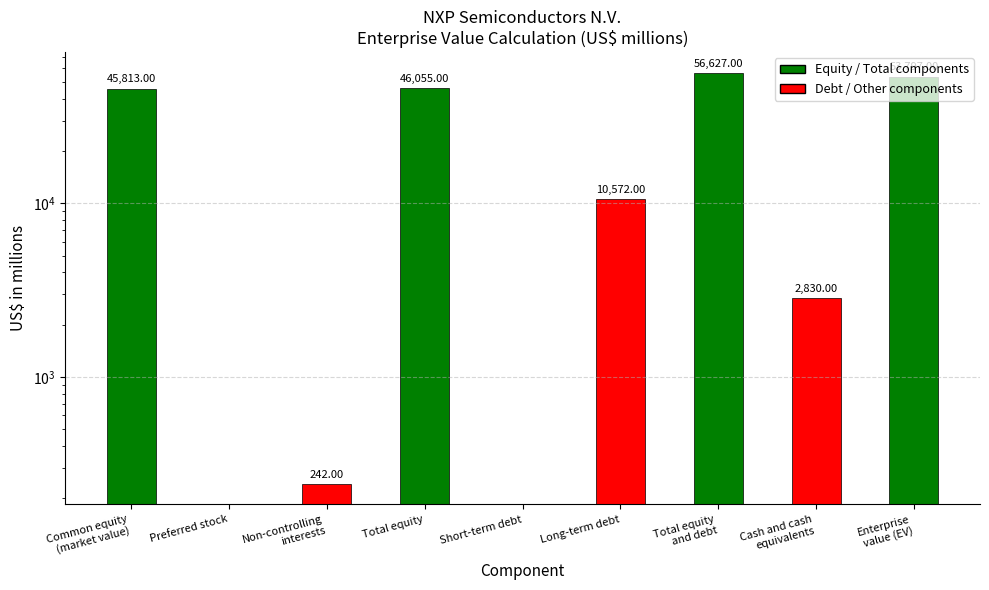

Reading left to right, what are all the values shown in this chart?

Common equity
(market value)=45813	Preferred stock=0	Non-controlling
interests=242	Total equity=46055	Short-term debt=0	Long-term debt=10572	Total equity
and debt=56627	Cash and cash
equivalents=2830	Enterprise
value (EV)=53797